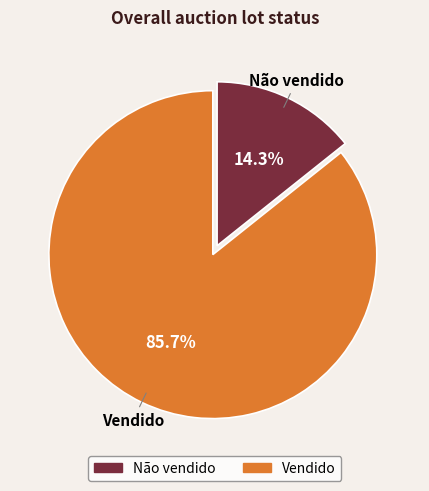

How many slices are in this pie chart?

2